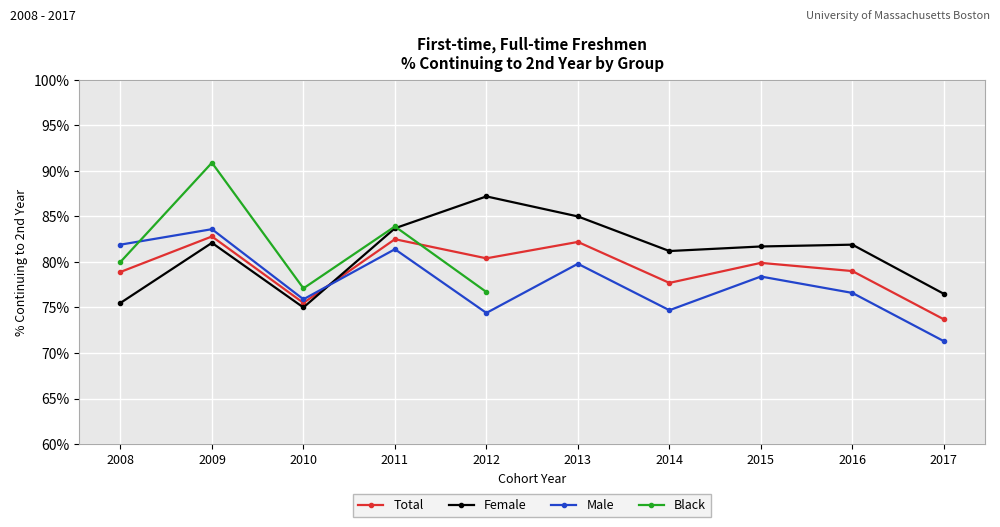

What is the lowest value of the Male series?

0.7